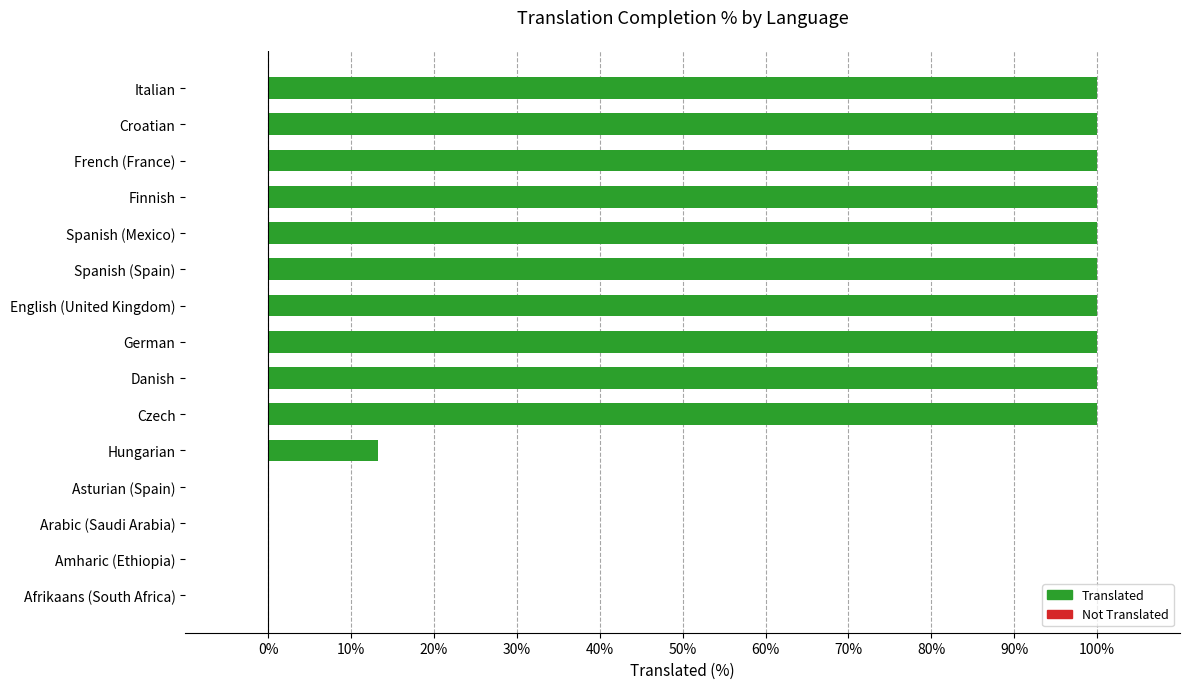

What is the greatest value displayed?

100.0